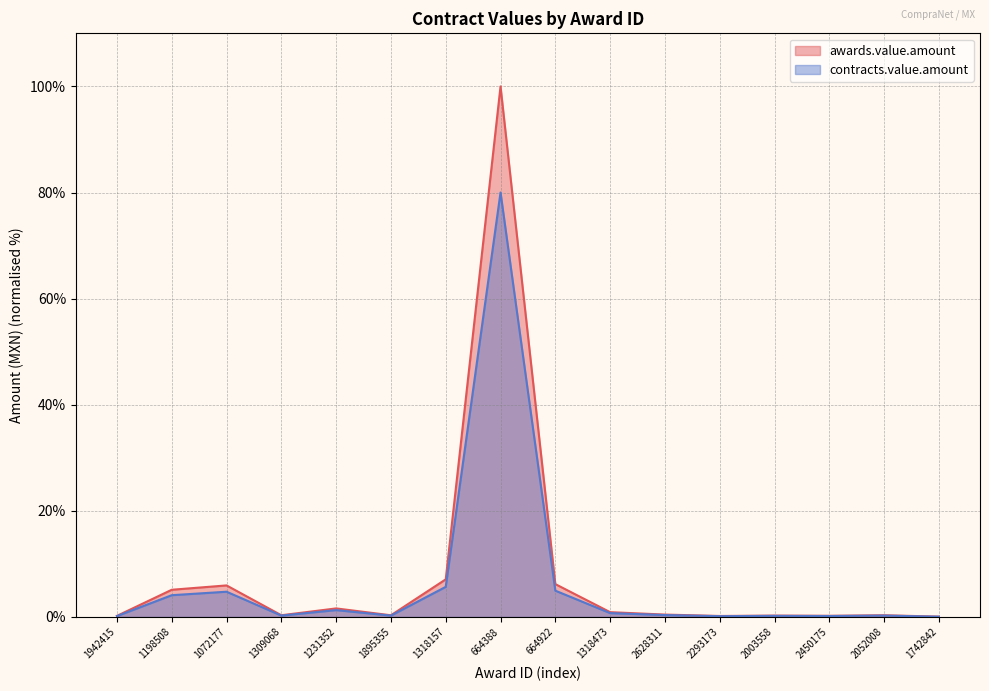

True or false: awards.value.amount has a value of 0.3 at 2003558.

True